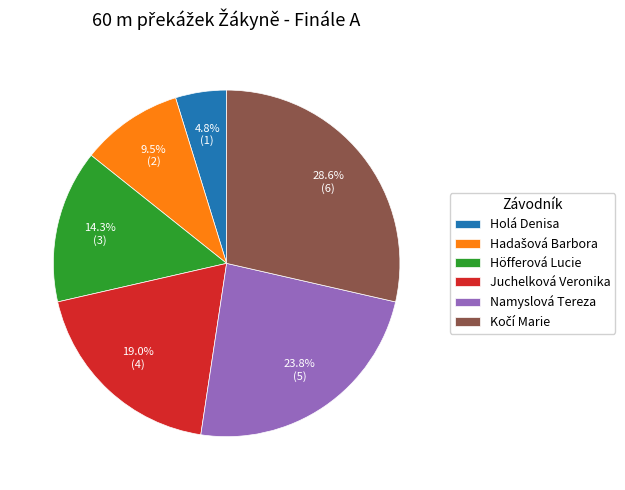

What is the smallest slice in the pie chart?

Holá Denisa